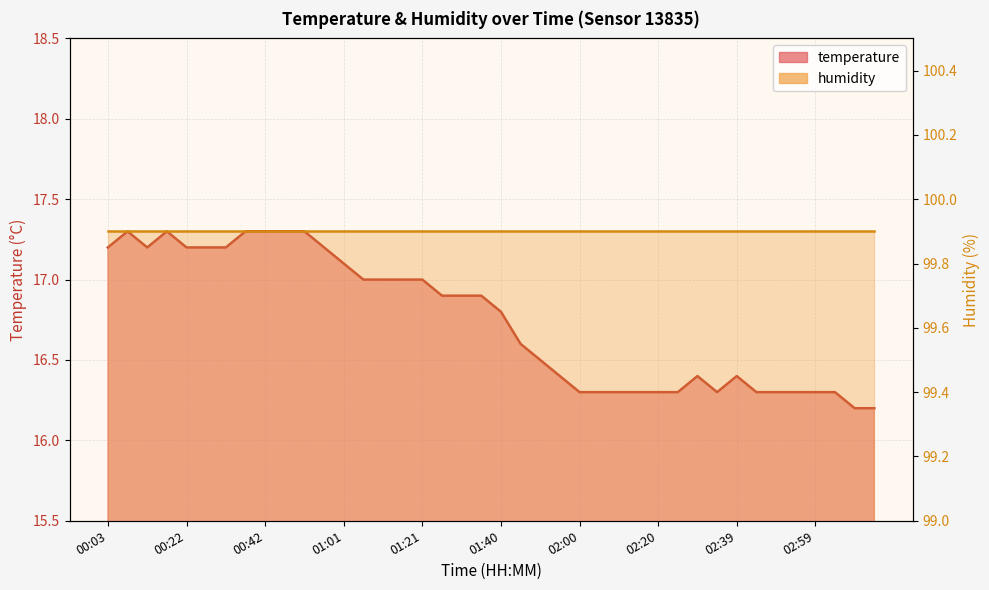

What is the sum of the values at 01:50 and 01:36?

33.4